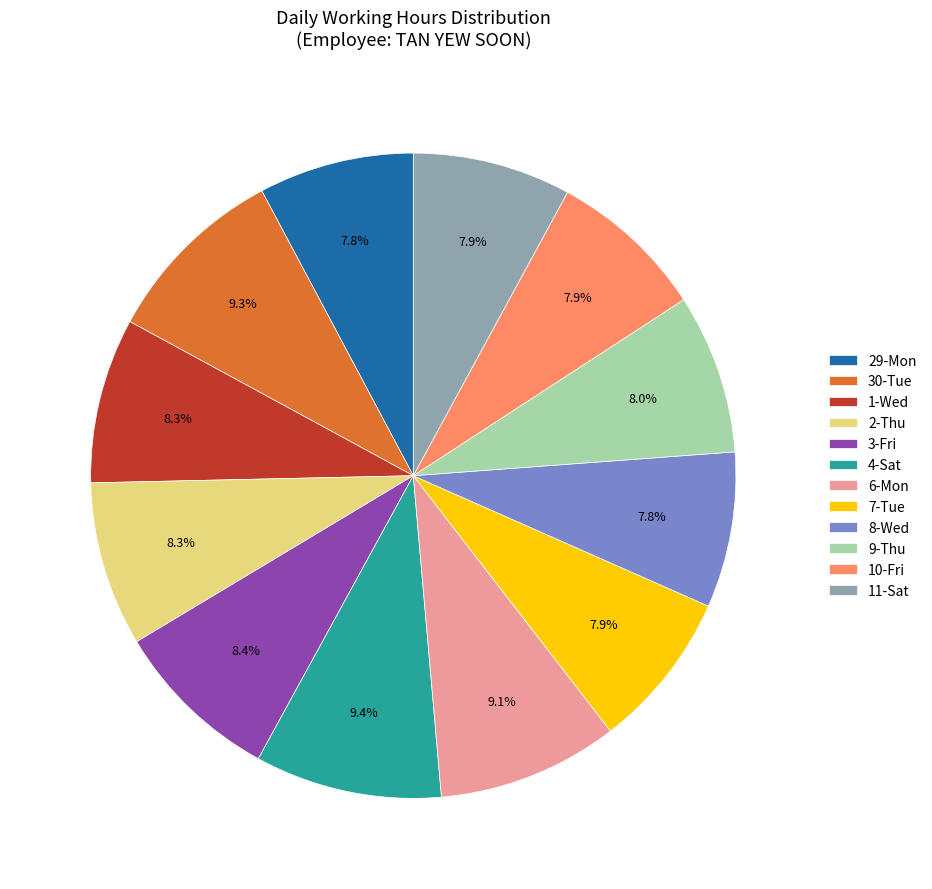

Count the number of slices in the pie.

12